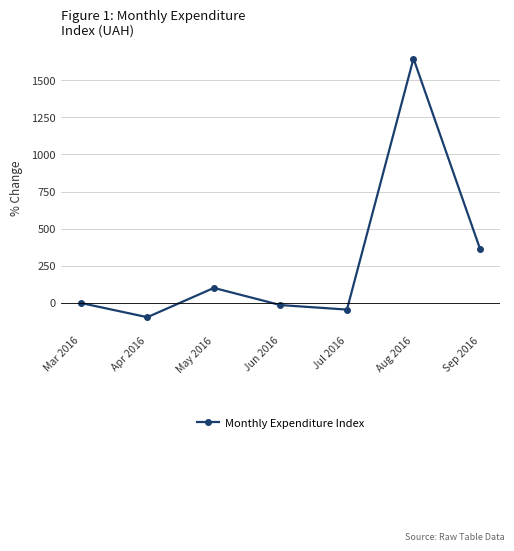

True or false: the data has more than 2 interior local peaks.

False